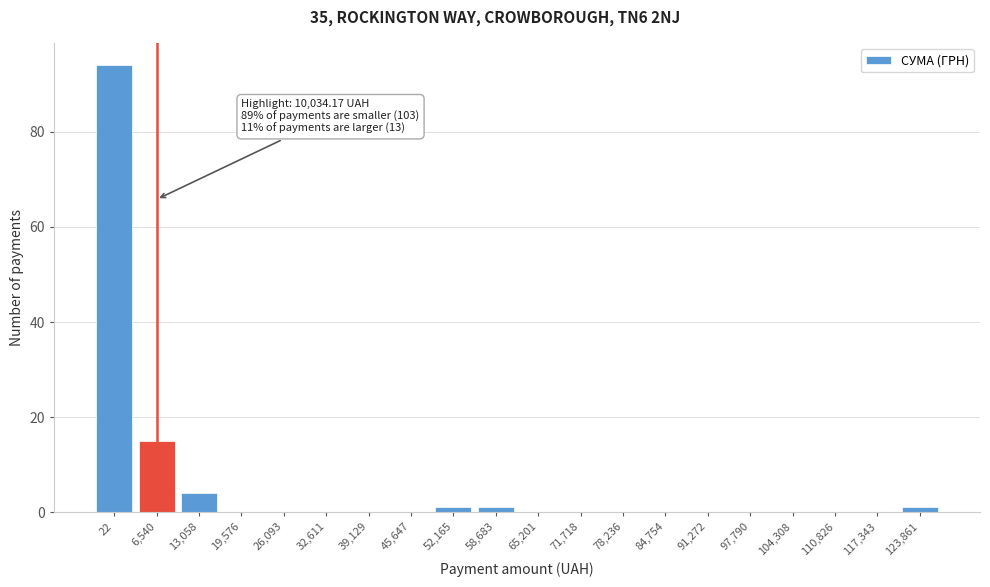

Reading left to right, transcribe all the data shown in this chart.

22=94	6,540=15	13,058=4	19,576=0	26,093=0	32,611=0	39,129=0	45,647=0	52,165=1	58,683=1	65,201=0	71,718=0	78,236=0	84,754=0	91,272=0	97,790=0	104,308=0	110,826=0	117,343=0	123,861=1